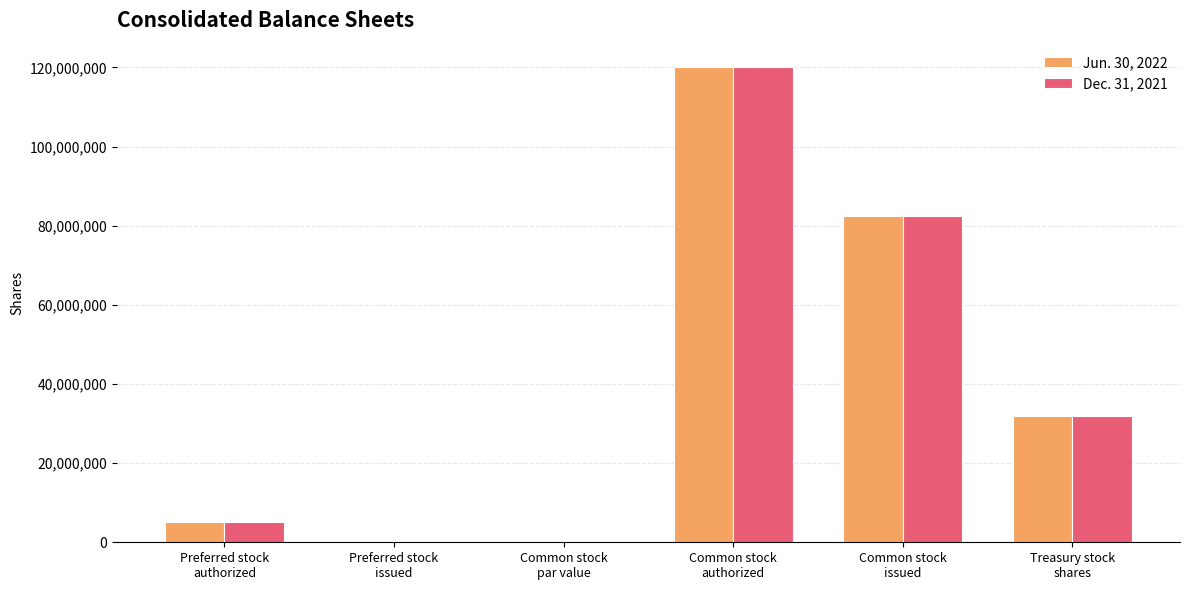

What is the maximum value shown in the chart?

120000000